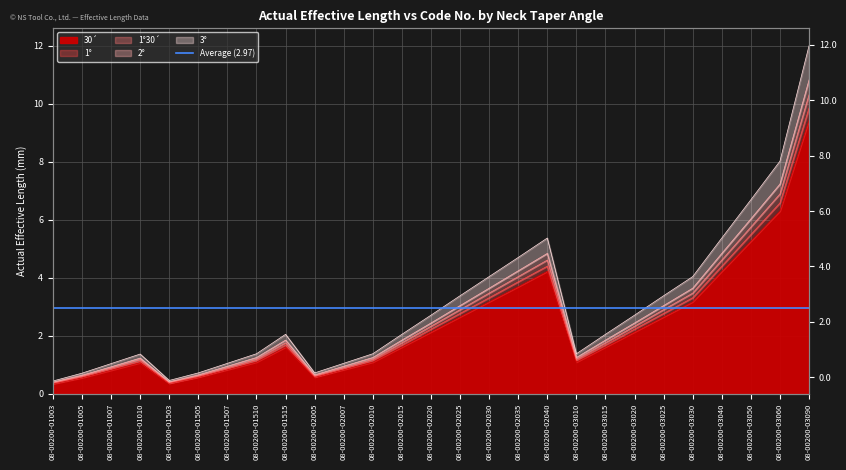

In 30´, how many points are lower than both neighbors (excluding endpoints)?

3